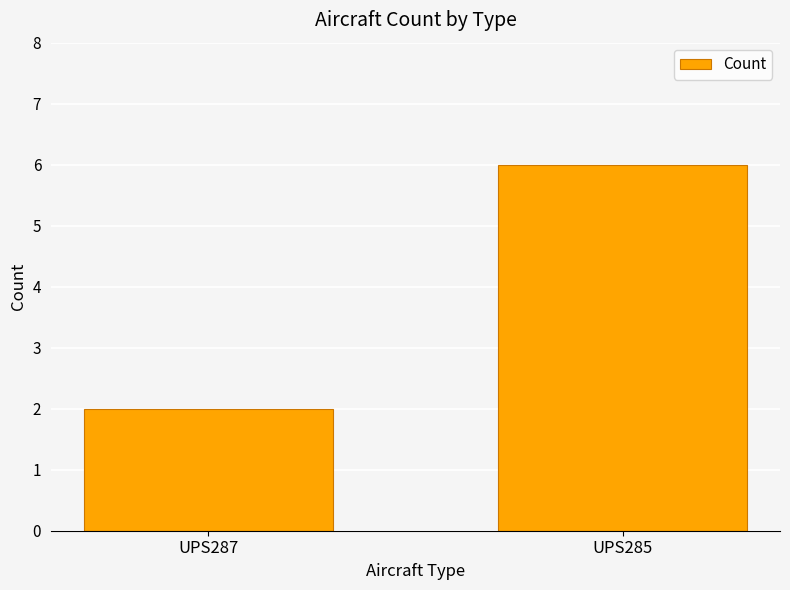

List the labels in order of value, largest first.

UPS285, UPS287